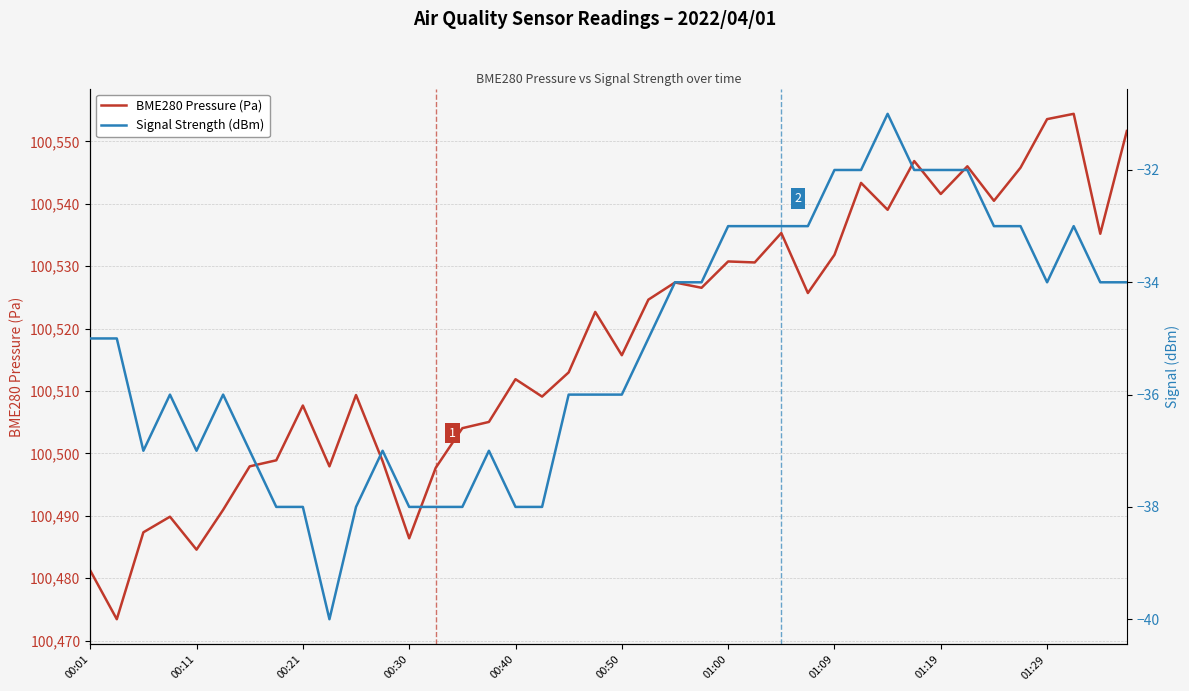

What is the total value across all series at 26?

100502.3